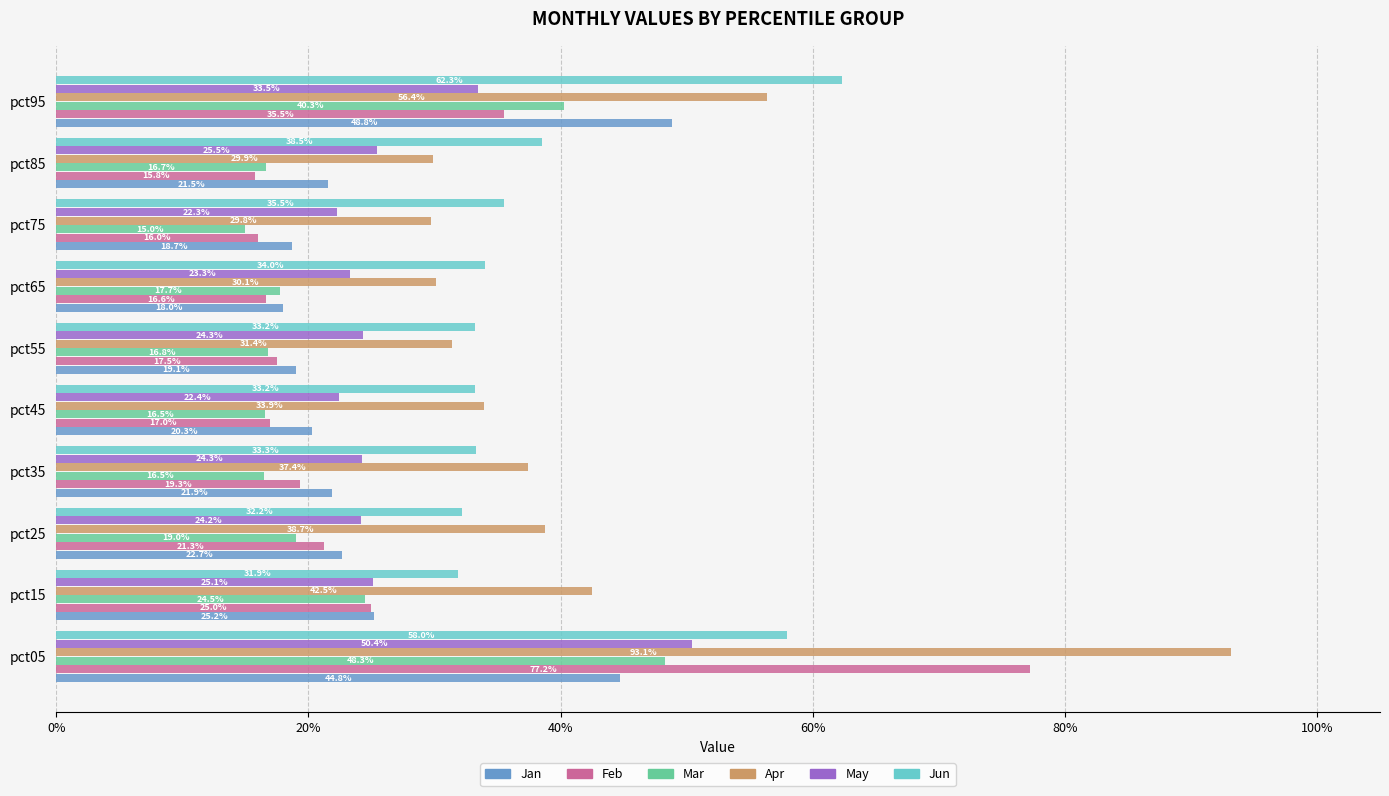

What is the average value of the Feb series?

0.3